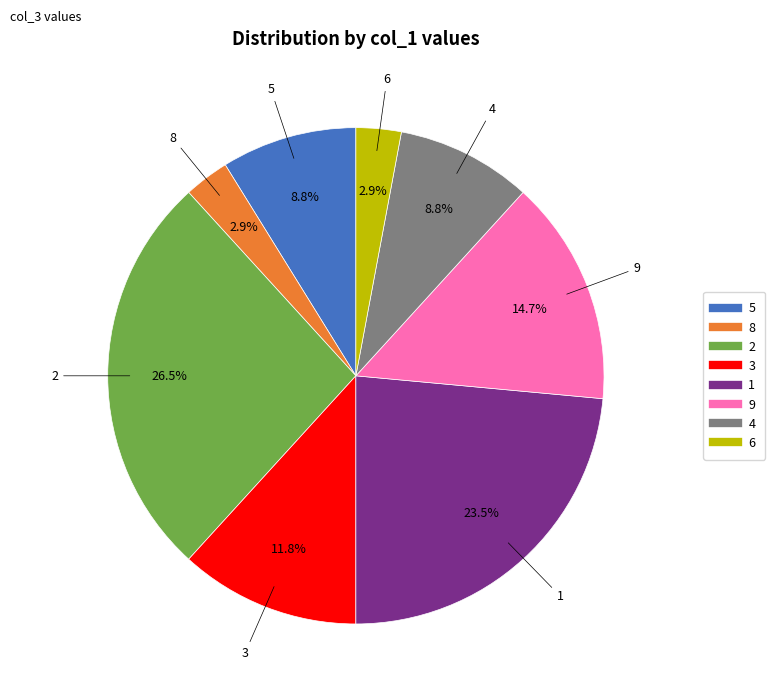

Count the number of slices in the pie.

8